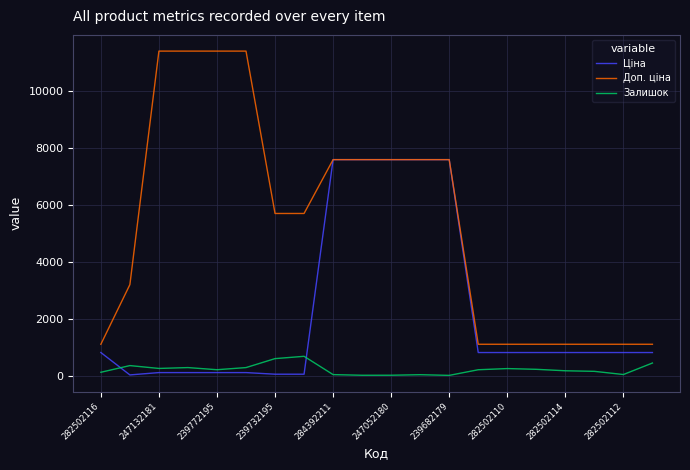

What are all the series names shown in the legend?

Ціна, Доп. ціна, Залишок